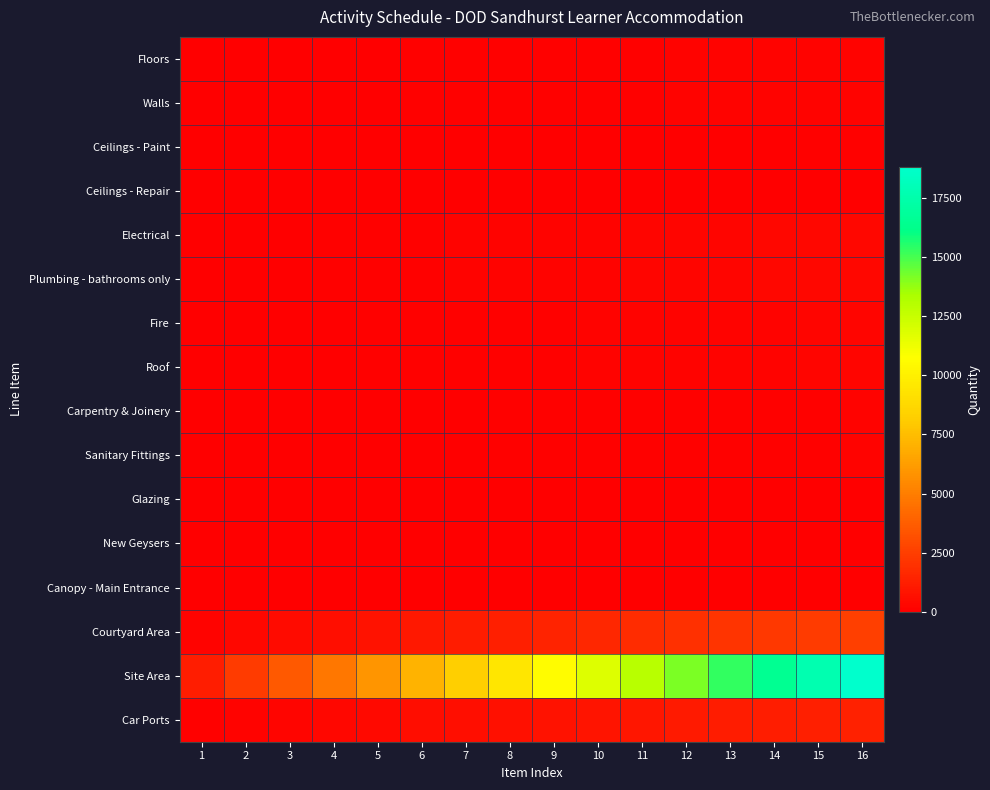

Reading left to right, list all the values displayed in this chart.

Floors: 1=12.5	2=25.0	3=37.5	4=50.0	5=62.5	6=75.0	7=87.5	8=100.0	9=112.5	10=125.0	11=137.5	12=150.0	13=162.5	14=175.0	15=187.5	16=200.0
Walls: 1=12.5	2=25.0	3=37.5	4=50.0	5=62.5	6=75.0	7=87.5	8=100.0	9=112.5	10=125.0	11=137.5	12=150.0	13=162.5	14=175.0	15=187.5	16=200.0
Ceilings - Paint: 1=5.0	2=10.0	3=15.0	4=20.0	5=25.0	6=30.0	7=35.0	8=40.0	9=45.0	10=50.0	11=55.0	12=60.0	13=65.0	14=70.0	15=75.0	16=80.0
Ceilings - Repair: 1=4.4	2=8.8	3=13.1	4=17.5	5=21.9	6=26.2	7=30.6	8=35.0	9=39.4	10=43.8	11=48.1	12=52.5	13=56.9	14=61.2	15=65.6	16=70.0
Electrical: 1=21.9	2=43.8	3=65.6	4=87.5	5=109.4	6=131.2	7=153.1	8=175.0	9=196.9	10=218.8	11=240.6	12=262.5	13=284.4	14=306.2	15=328.1	16=350.0
Plumbing - bathrooms only: 1=21.9	2=43.8	3=65.6	4=87.5	5=109.4	6=131.2	7=153.1	8=175.0	9=196.9	10=218.8	11=240.6	12=262.5	13=284.4	14=306.2	15=328.1	16=350.0
Fire: 1=15.6	2=31.2	3=46.9	4=62.5	5=78.1	6=93.8	7=109.4	8=125.0	9=140.6	10=156.2	11=171.9	12=187.5	13=203.1	14=218.8	15=234.4	16=250.0
Roof: 1=15.6	2=31.2	3=46.9	4=62.5	5=78.1	6=93.8	7=109.4	8=125.0	9=140.6	10=156.2	11=171.9	12=187.5	13=203.1	14=218.8	15=234.4	16=250.0
Carpentry & Joinery: 1=9.4	2=18.8	3=28.1	4=37.5	5=46.9	6=56.2	7=65.6	8=75.0	9=84.4	10=93.8	11=103.1	12=112.5	13=121.9	14=131.2	15=140.6	16=150.0
Sanitary Fittings: 1=9.4	2=18.8	3=28.1	4=37.5	5=46.9	6=56.2	7=65.6	8=75.0	9=84.4	10=93.8	11=103.1	12=112.5	13=121.9	14=131.2	15=140.6	16=150.0
Glazing: 1=4.4	2=8.8	3=13.1	4=17.5	5=21.9	6=26.2	7=30.6	8=35.0	9=39.4	10=43.8	11=48.1	12=52.5	13=56.9	14=61.2	15=65.6	16=70.0
New Geysers: 1=1.0	2=2.0	3=3.0	4=4.0	5=5.0	6=6.0	7=7.0	8=8.0	9=9.0	10=10.0	11=11.0	12=12.0	13=13.0	14=14.0	15=15.0	16=16.0
Canopy - Main Entrance: 1=2.2	2=4.5	3=6.8	4=9.0	5=11.2	6=13.5	7=15.8	8=18.0	9=20.2	10=22.5	11=24.8	12=27.0	13=29.2	14=31.5	15=33.8	16=36.0
Courtyard Area: 1=160.4	2=320.9	3=481.3	4=641.8	5=802.2	6=962.6	7=1123.1	8=1283.5	9=1443.9	10=1604.4	11=1764.8	12=1925.2	13=2085.7	14=2246.1	15=2406.6	16=2567.0
Site Area: 1=1176.1	2=2352.1	3=3528.2	4=4704.2	5=5880.3	6=7056.4	7=8232.4	8=9408.5	9=10584.6	10=11760.6	11=12936.7	12=14112.8	13=15288.8	14=16464.9	15=17640.9	16=18817.0
Car Ports: 1=86.2	2=172.5	3=258.8	4=345.0	5=431.2	6=517.5	7=603.8	8=690.0	9=776.2	10=862.5	11=948.8	12=1035.0	13=1121.2	14=1207.5	15=1293.8	16=1380.0